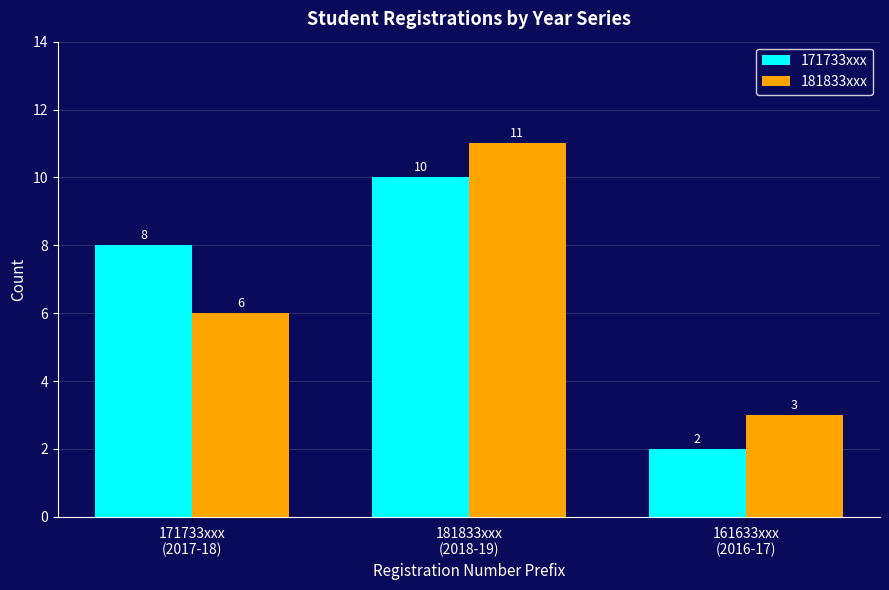

Count the number of categories in the chart.

3